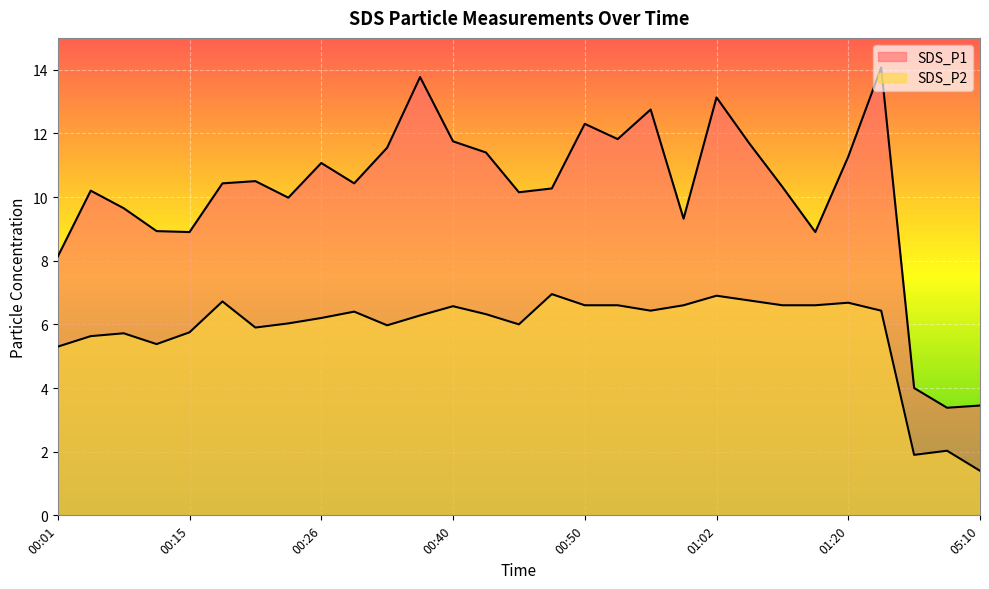

At which category is the sum across all series the highest?

01:31